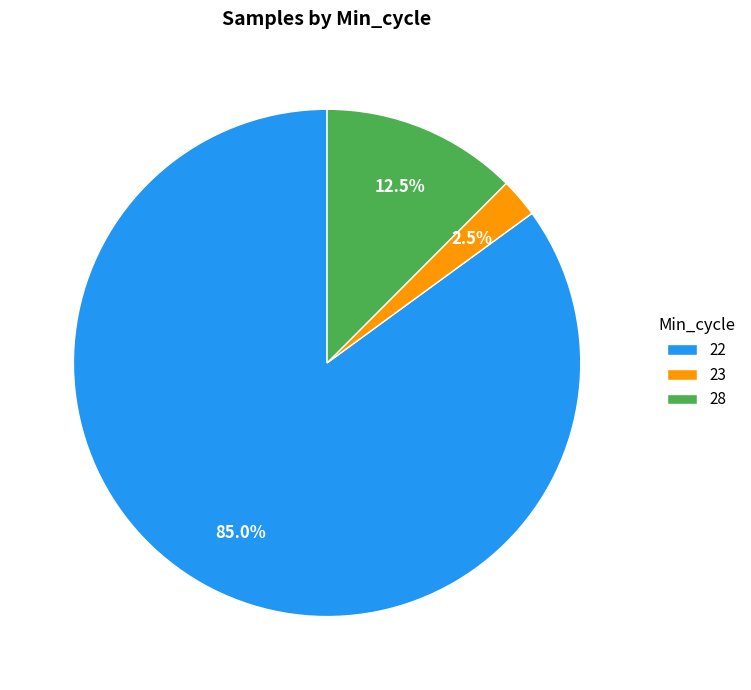

To the nearest percent, what portion does 22 represent?

85%